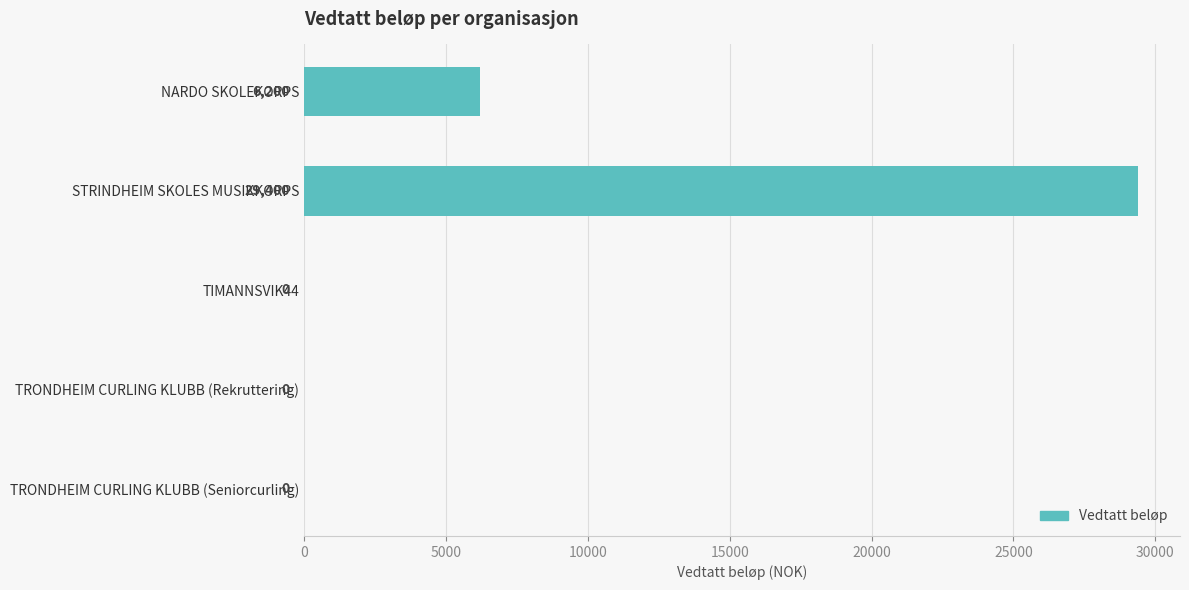

Reading top to bottom, transcribe all the data shown in this chart.

NARDO SKOLEKORPS=6200	STRINDHEIM SKOLES MUSIKKORPS=29400	TIMANNSVIK44=0	TRONDHEIM CURLING KLUBB (Rekruttering)=0	TRONDHEIM CURLING KLUBB (Seniorcurling)=0